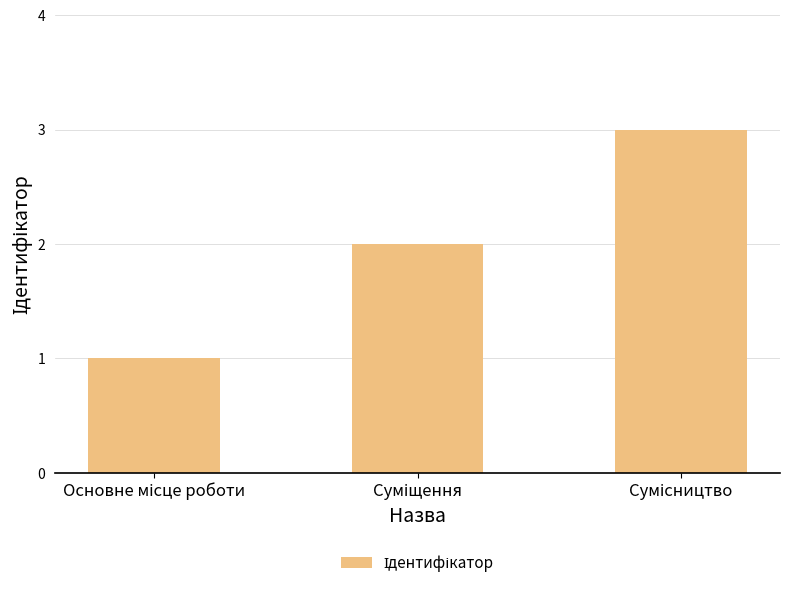

What is the sum of all values?

6